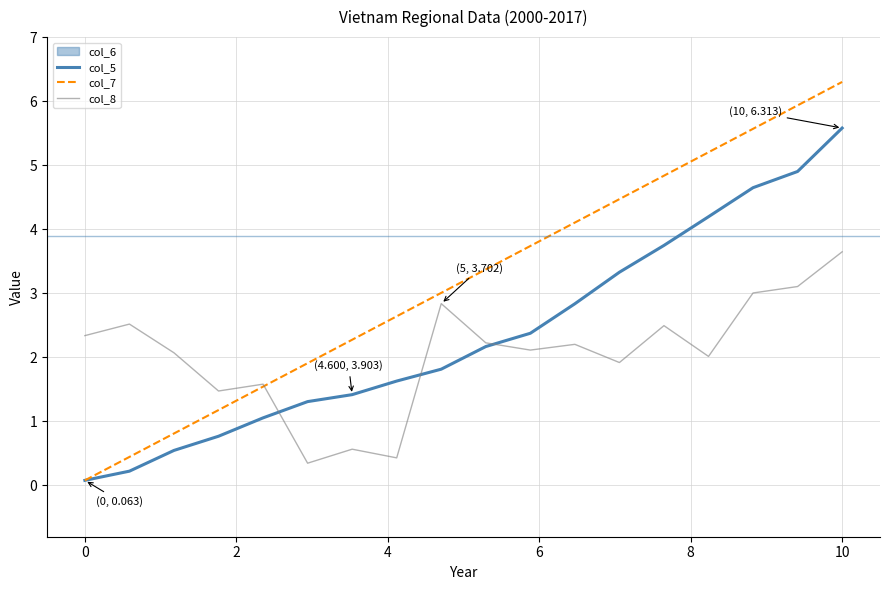

What is the value of the col_8 point at the 5th from the left?

1.6